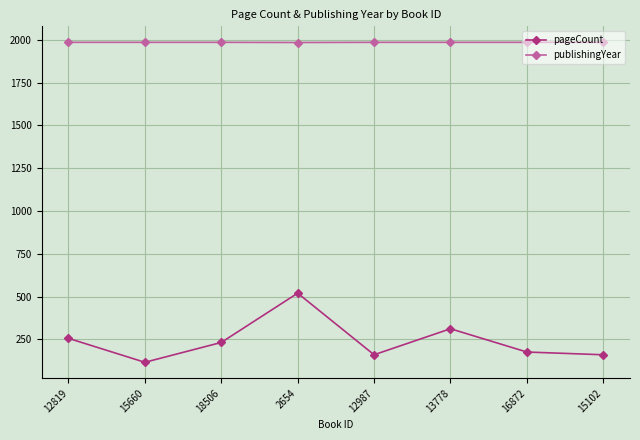

True or false: pageCount and publishingYear cross at least once.

False